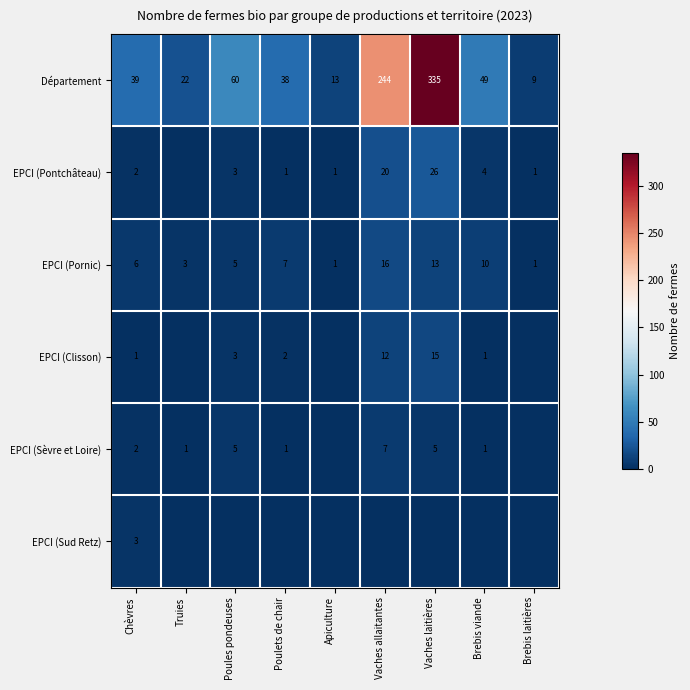

What is the average value of the Département series?

90